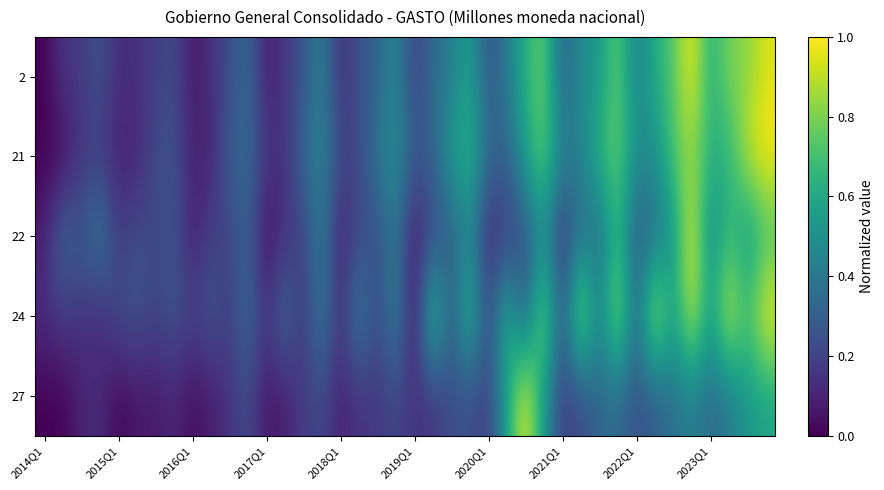

Reading right to left, extract all data points from this chart.

2: 0.9	0.8	0.8	0.6	1.0	0.7	0.6	0.4	0.8	0.5	0.5	0.3	0.8	0.6	0.4	0.2	0.6	0.4	0.3	0.2	0.5	0.3	0.3	0.1	0.5	0.2	0.2	0.1	0.4	0.2	0.1	0.1	0.2	0.2	0.1	0.1	0.3	0.2	0.2	0.0
21: 1.0	0.9	0.6	0.6	0.8	0.7	0.5	0.5	0.8	0.7	0.4	0.4	0.8	0.6	0.3	0.4	0.7	0.5	0.3	0.3	0.5	0.4	0.2	0.2	0.5	0.3	0.1	0.2	0.3	0.3	0.1	0.1	0.3	0.2	0.1	0.1	0.2	0.2	0.0	0.0
22: 0.7	0.5	0.7	0.4	1.0	0.5	0.4	0.2	0.7	0.3	0.4	0.1	0.5	0.2	0.2	0.1	0.5	0.3	0.2	0.0	0.4	0.2	0.2	0.1	0.4	0.2	0.2	0.0	0.3	0.2	0.2	0.1	0.3	0.2	0.3	0.2	0.4	0.3	0.4	0.1
24: 1.0	0.7	1.0	0.5	1.0	0.5	1.0	0.3	0.9	0.4	1.0	0.2	0.9	0.2	0.7	0.2	0.7	0.2	0.8	0.0	0.5	0.2	0.5	0.1	0.4	0.1	0.4	0.1	0.4	0.2	0.3	0.2	0.3	0.2	0.3	0.2	0.1	0.2	0.2	0.1
27: 0.6	0.5	0.4	0.3	0.4	0.4	0.3	0.2	0.3	0.3	0.2	0.2	0.5	1.0	0.6	0.2	0.2	0.2	0.1	0.1	0.2	0.2	0.1	0.1	0.2	0.2	0.1	0.1	0.2	0.1	0.1	0.0	0.1	0.1	0.1	0.0	0.1	0.1	0.0	0.0